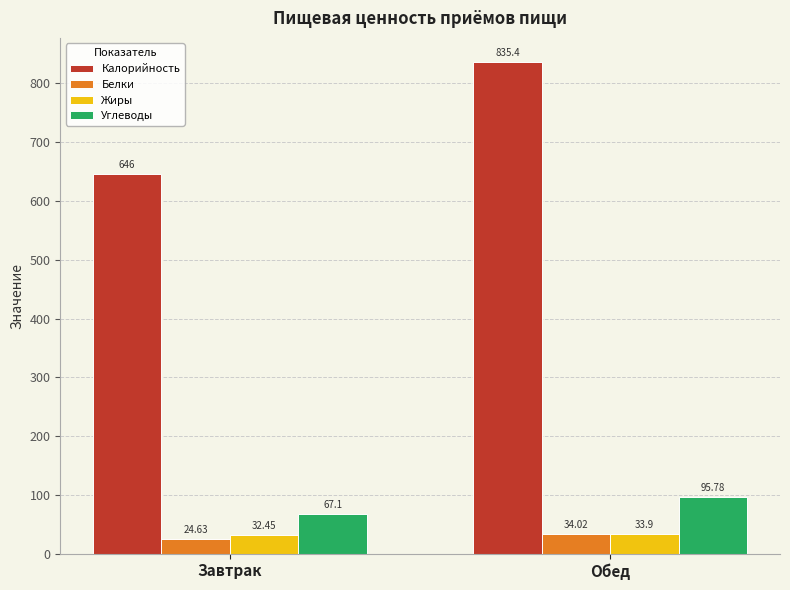

What is the value of the Углеводы bar at the 2nd from the left?

95.8